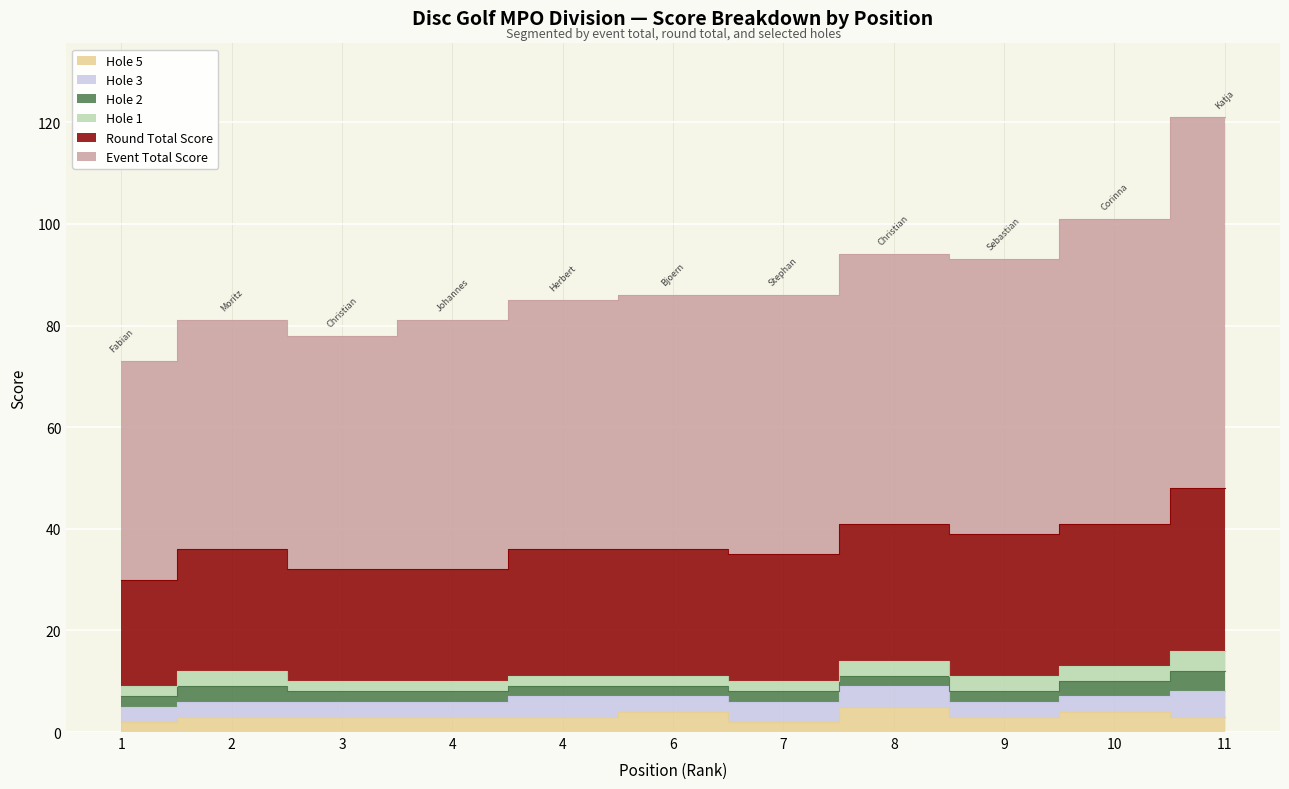

How many categories are shown in the chart?

11